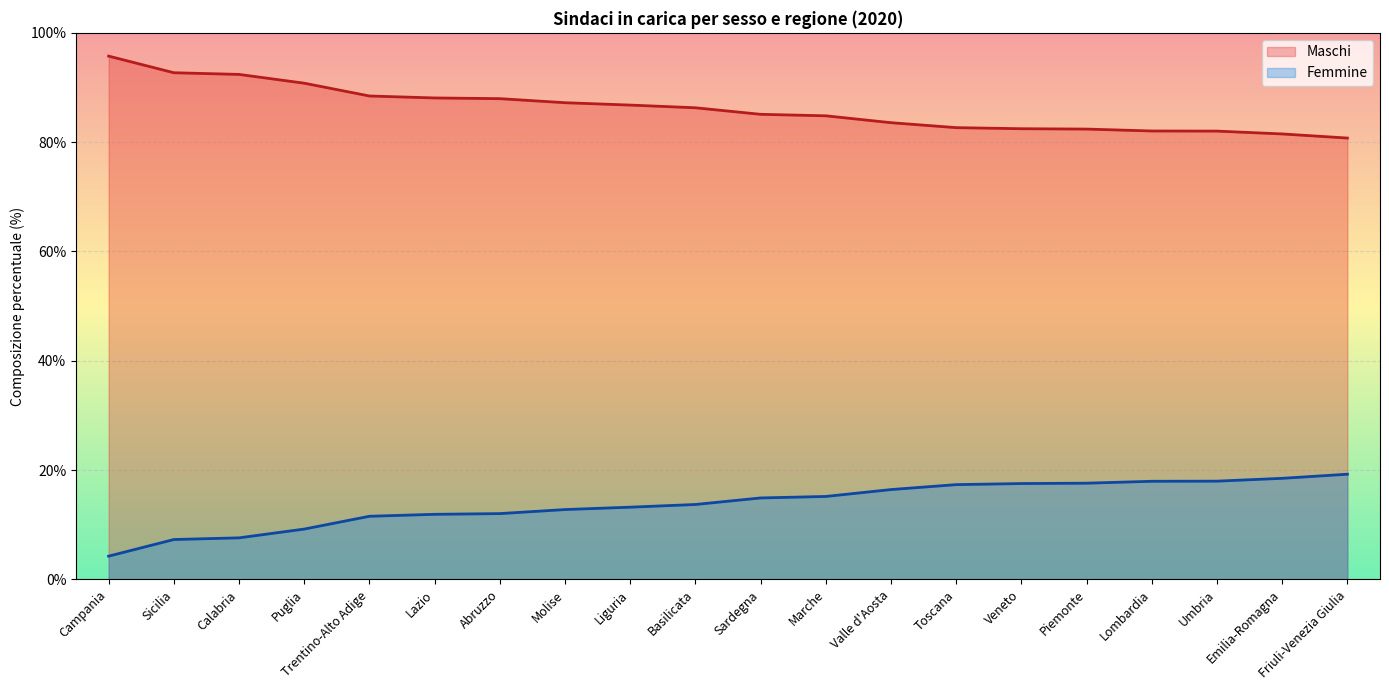

Read the Femmine value at Lazio.

11.9